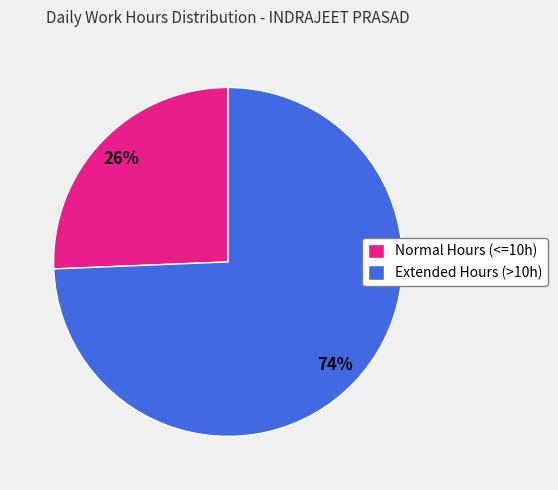

How many segments does this pie chart have?

2